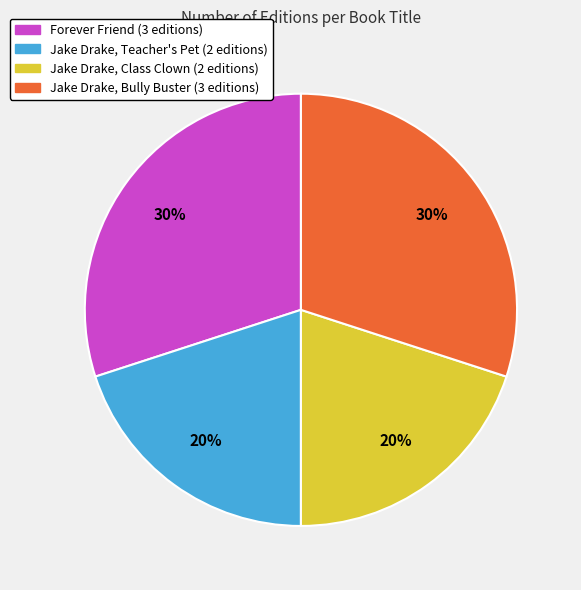

Does any single category account for the majority?

No